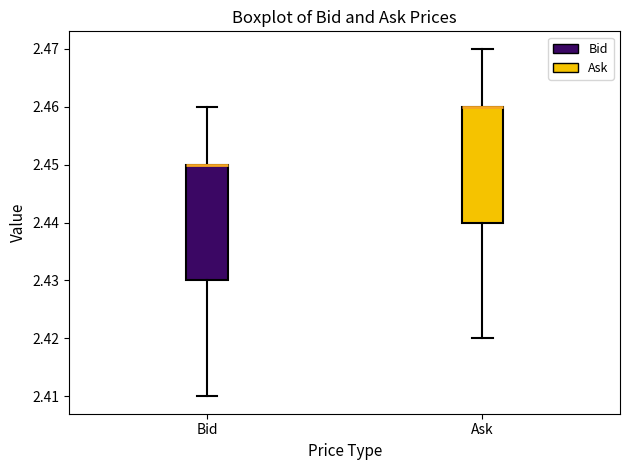

Reading left to right, transcribe this box plot: for each box, give where its median line is, the range the box spans, and where its two whiskers end, as read against the y-axis. The values are not printed on the chart, so give them approximately, as read against the axis.

Bid: median 2.45 (drawn on the box's upper edge), box 2.43 to 2.45, whiskers 2.41 to 2.46
Ask: median 2.46 (drawn on the box's upper edge), box 2.44 to 2.46, whiskers 2.42 to 2.47